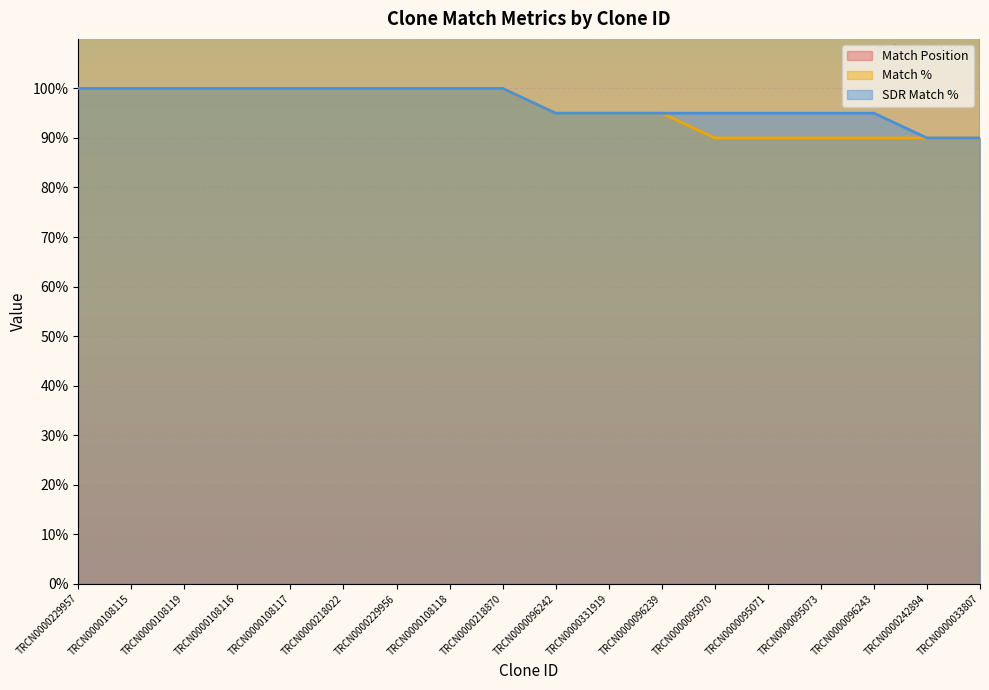

At which category does the chart reach its peak across all series?

TRCN0000033807